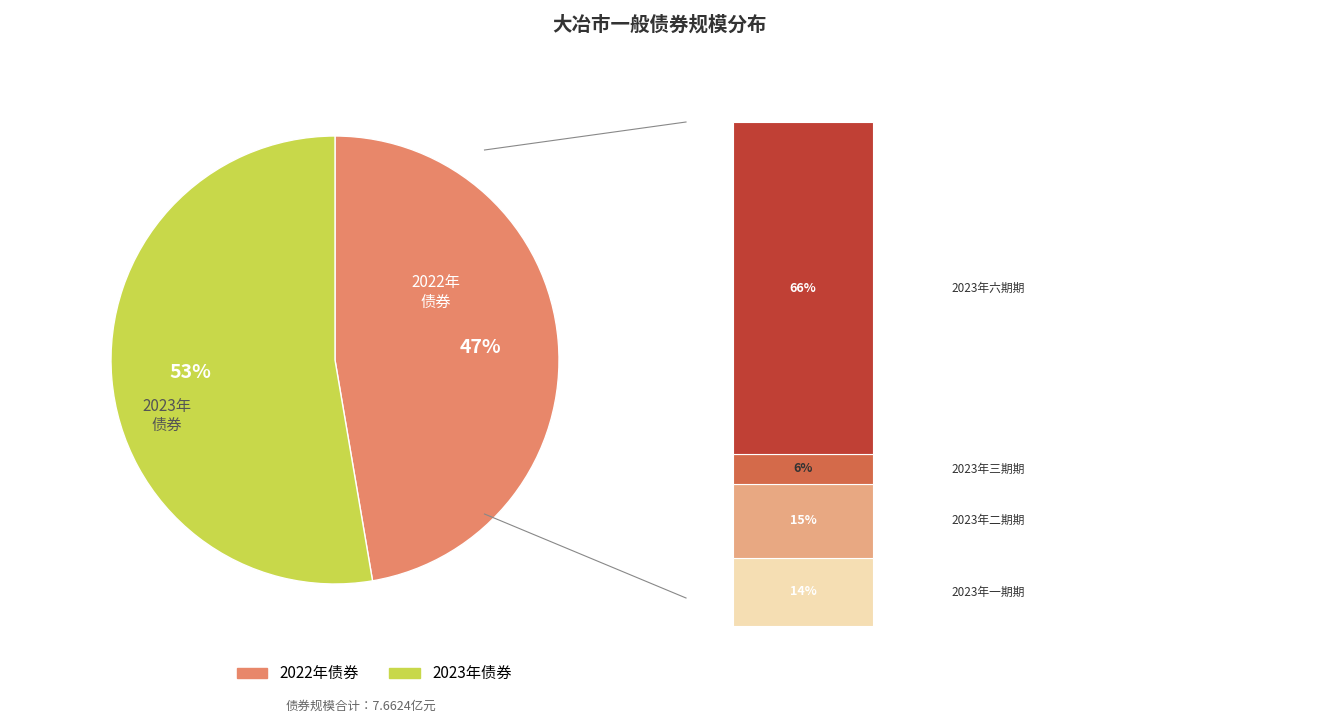

Does 2023年湖北省政府一般债券（六期） account for over 50% of the chart?

No